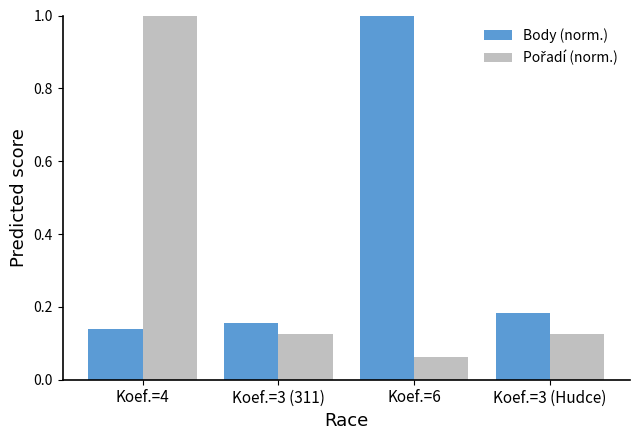

What is the difference between the highest and lowest values at Koef.=4?

0.9